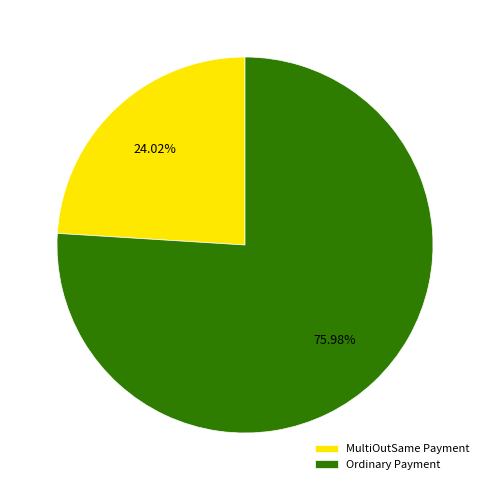

To the nearest percent, what is the difference between the largest and smallest slice percentages?

52%